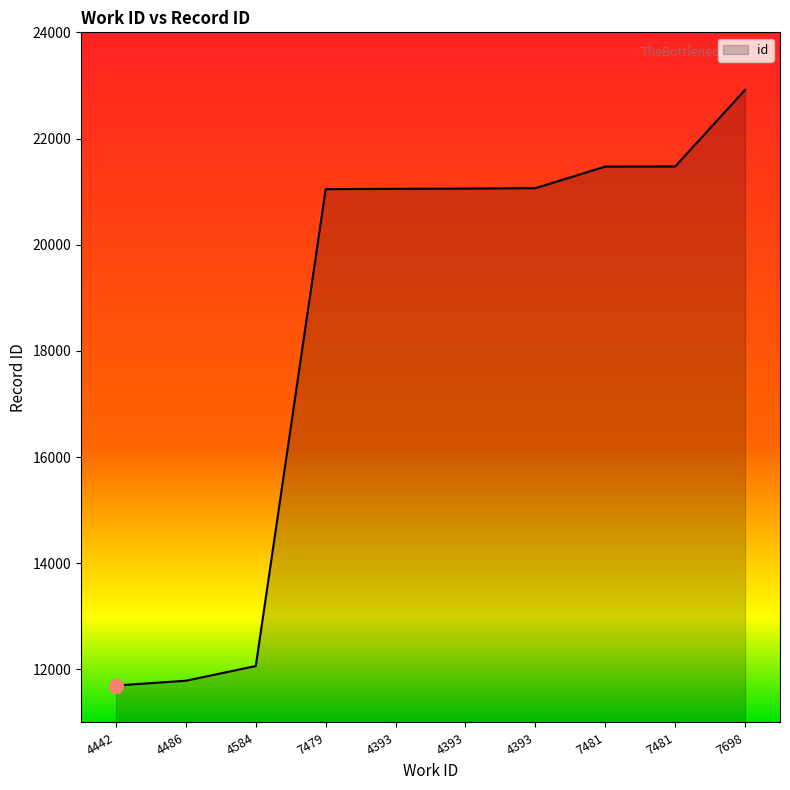

Is this an area chart (filled region under the line)?

Yes